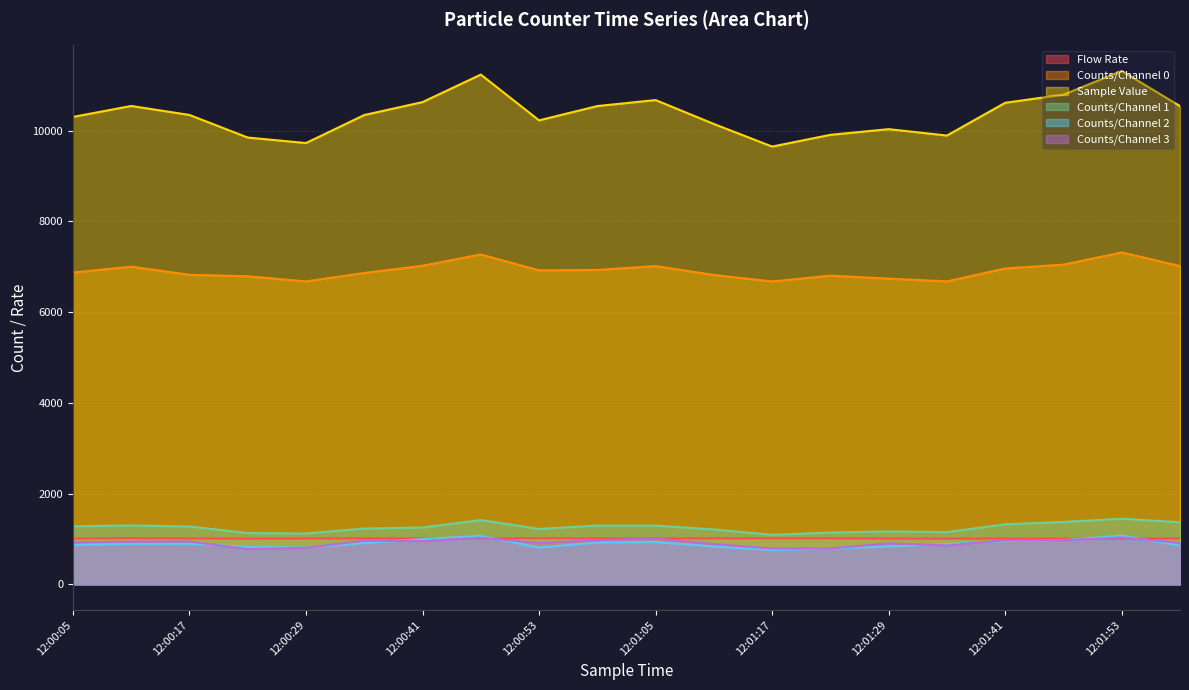

What is the total value across all series at 12:00:59?

21670.1